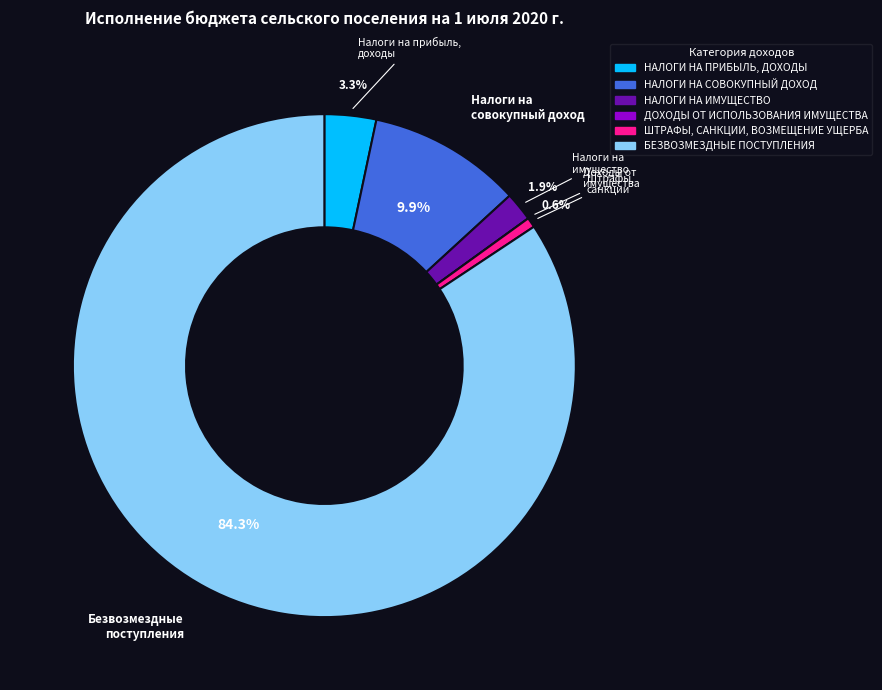

To the nearest percent, what percentage of the pie is НАЛОГИ НА ПРИБЫЛЬ, ДОХОДЫ?

3%